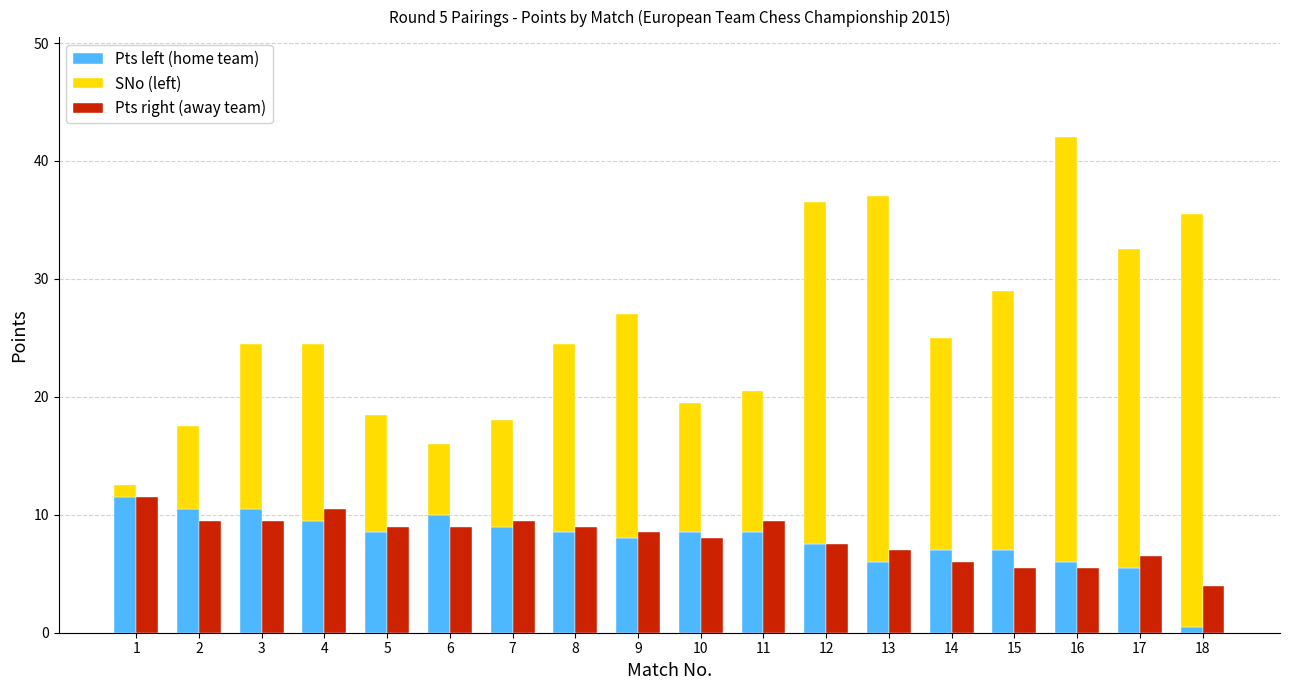

What is the value of the SNo (left) bar at the 16th from the left?

36.0